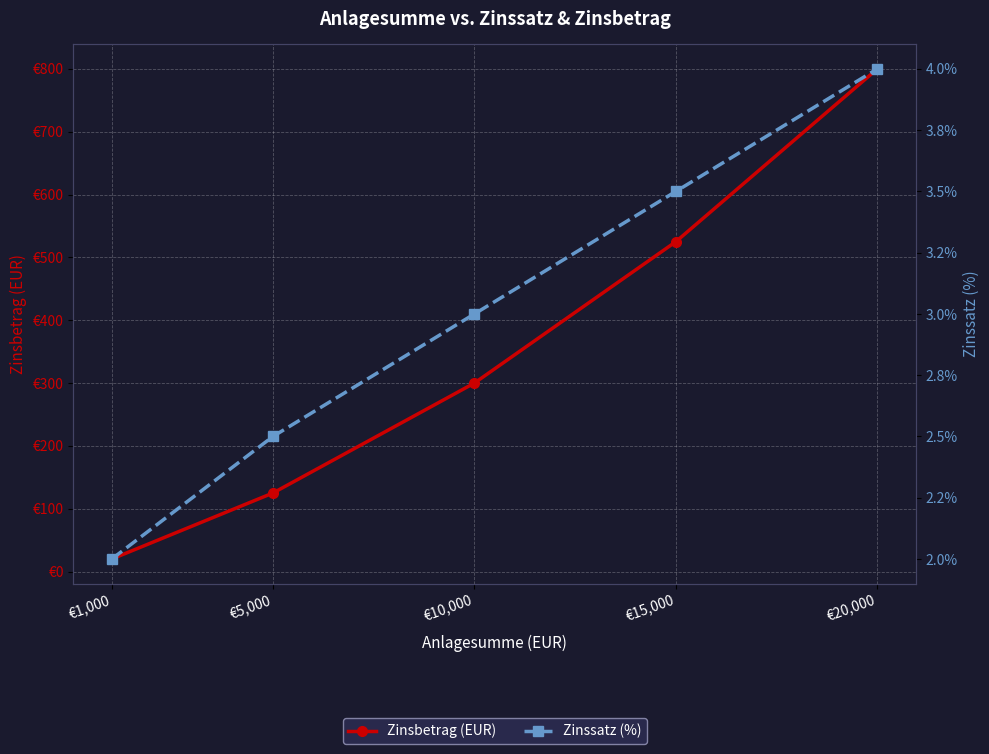

The Zinsbetrag (EUR) series shows 300.0 at €10,000. True or false?

True